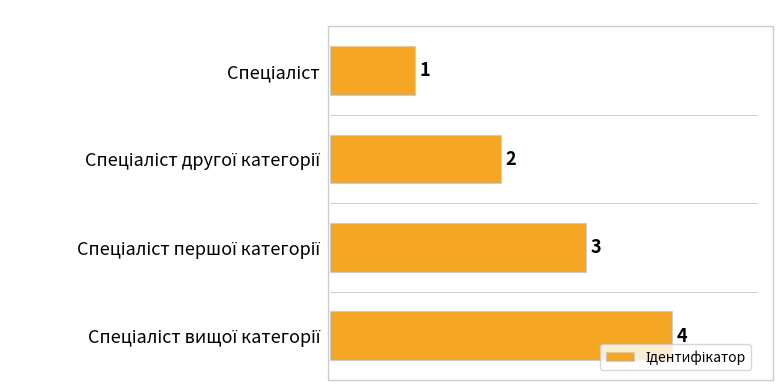

What is the value of the 4th bar from the top?

4